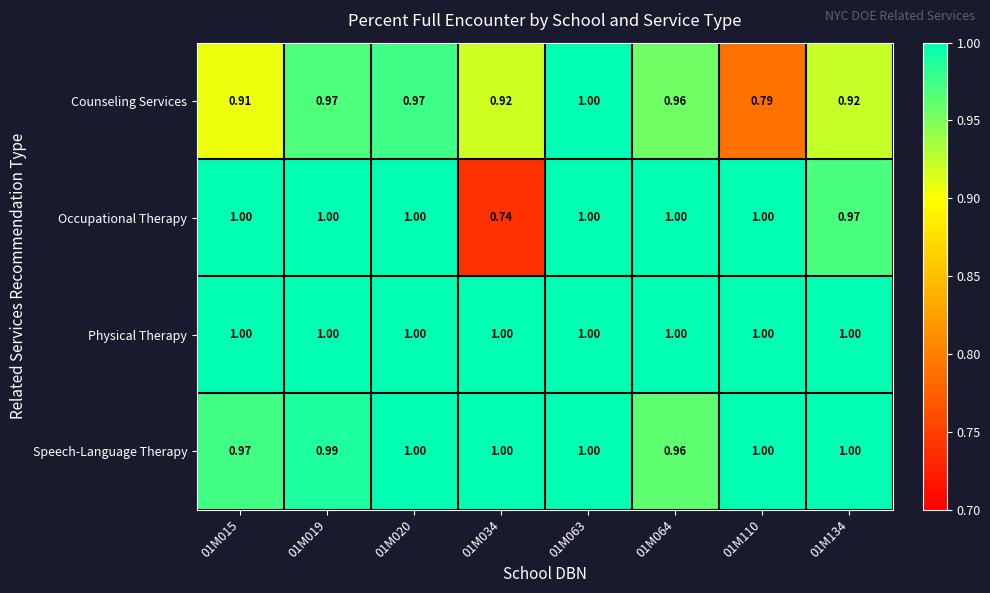

Which series has the largest range (max minus min)?

Occupational Therapy